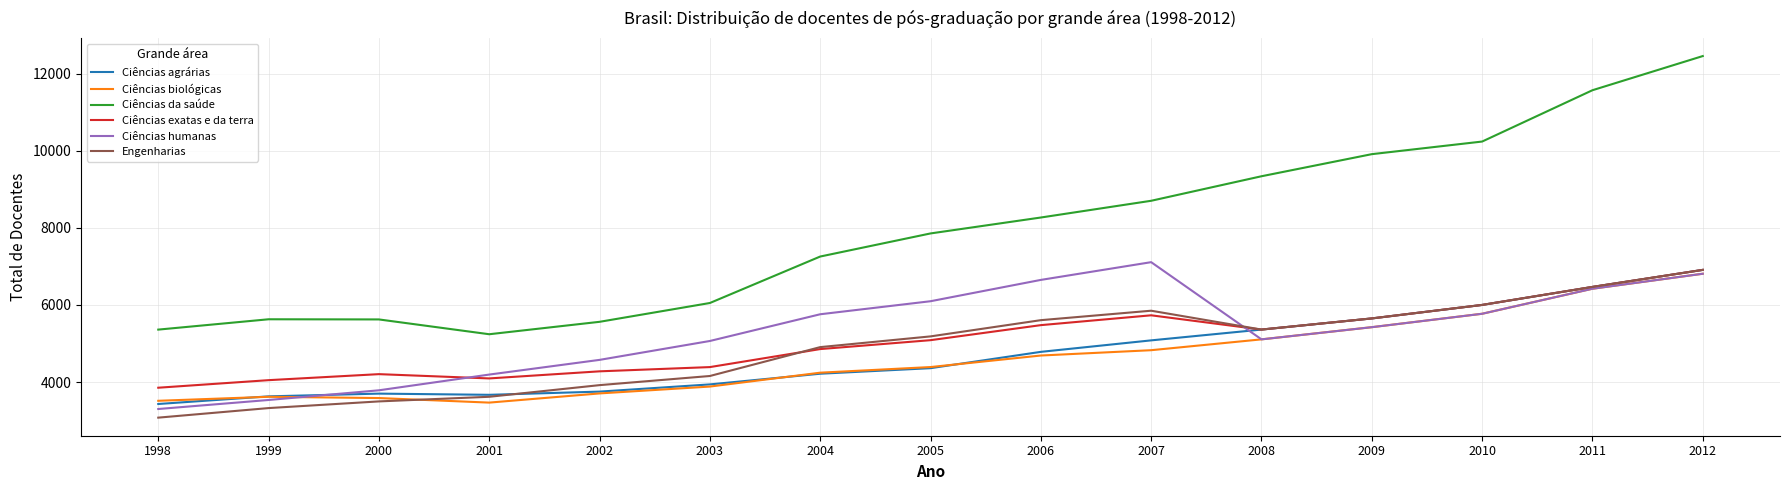

True or false: Engenharias and Ciências da saúde cross at least once.

False